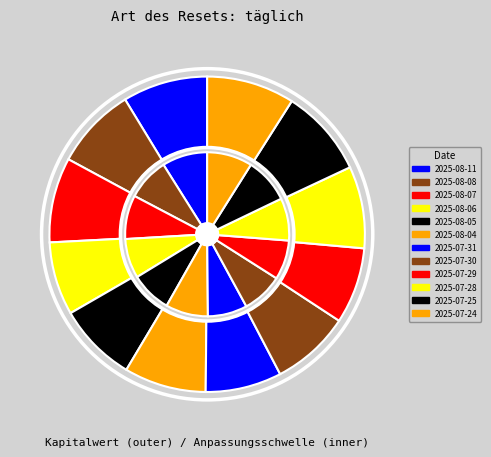

Which slice is the smallest?

2025-08-06